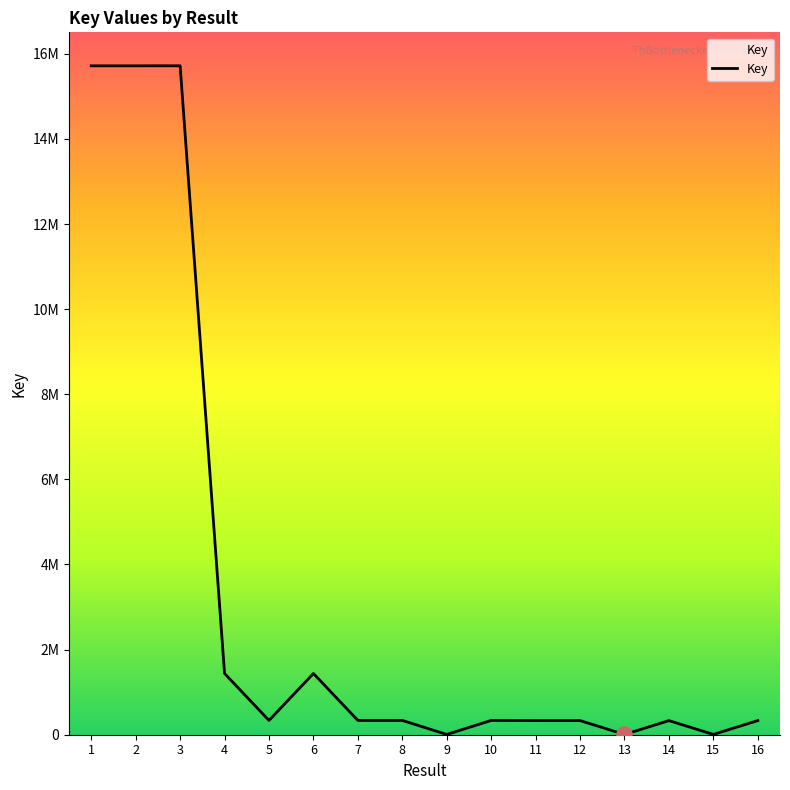

Between 12 and 7, which is larger?

7